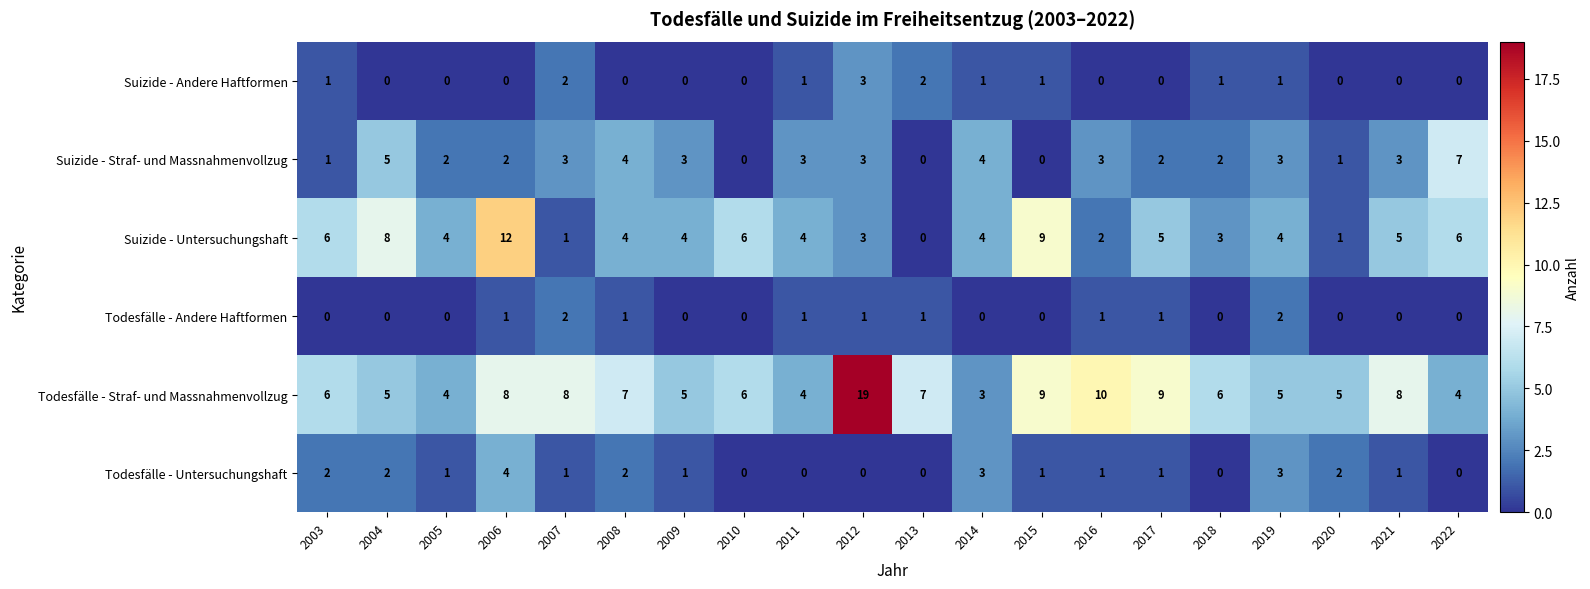

The value of Suizide - Andere Haftformen at 2005 is 2. True or false?

False